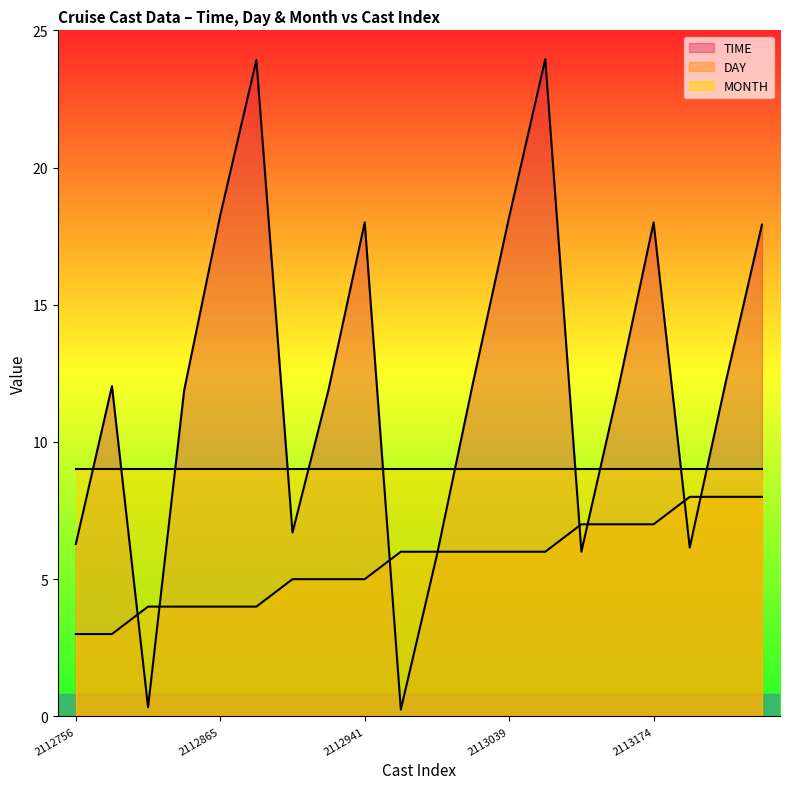

At how many categories does at least one series exceed 11?

13